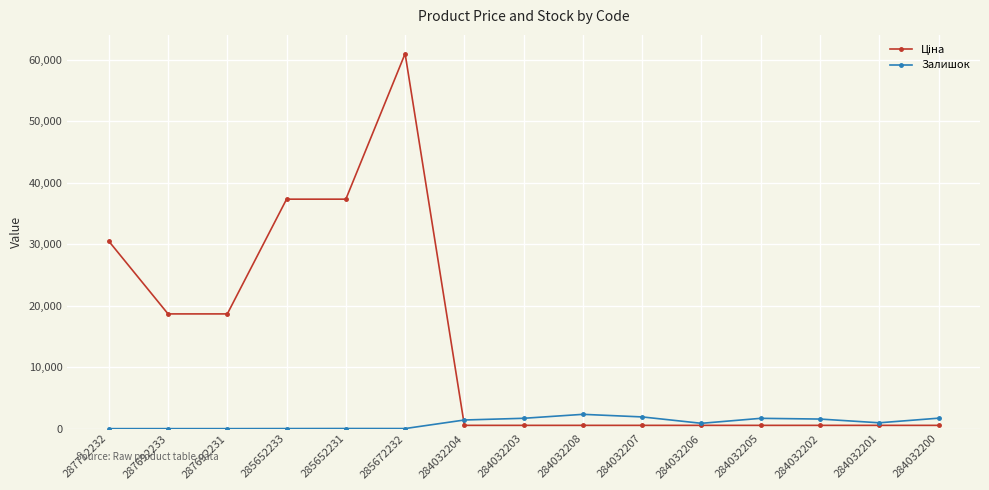

What is the difference between the second highest and minimum values in the Залишок series?

1908.0